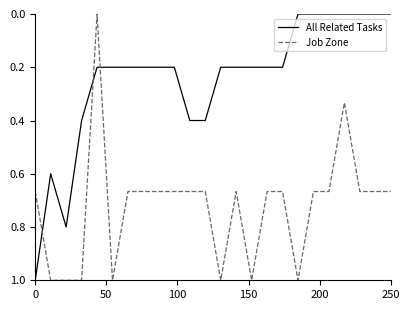

What is the greatest value displayed?

1.0